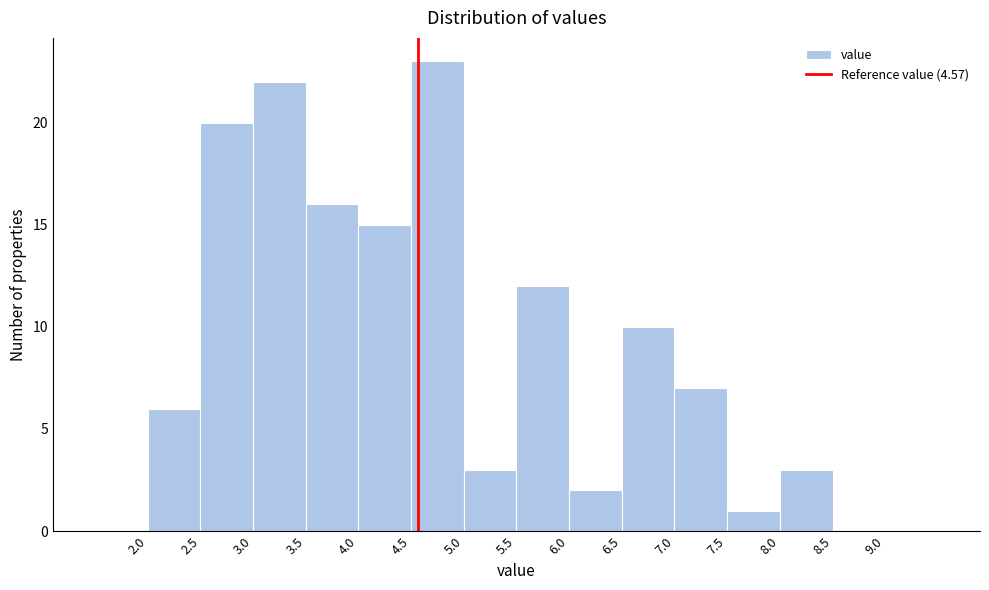

Reading left to right, transcribe this chart: for each bar, give the range it covers on the x-axis and its height. The values are not printed on the chart, so give them approximately, as read against the axis.

1.5 to 2.0: 0
2.0 to 2.5: 6
2.5 to 3.0: 20
3.0 to 3.5: 22
3.5 to 4.0: 16
4.0 to 4.5: 15
4.5 to 5.0: 23
5.0 to 5.5: 3
5.5 to 6.0: 12
6.0 to 6.5: 2
6.5 to 7.0: 10
7.0 to 7.5: 7
7.5 to 8.0: 1
8.0 to 8.5: 3
8.5 to 9.0: 0
9.0 to 9.5: 0